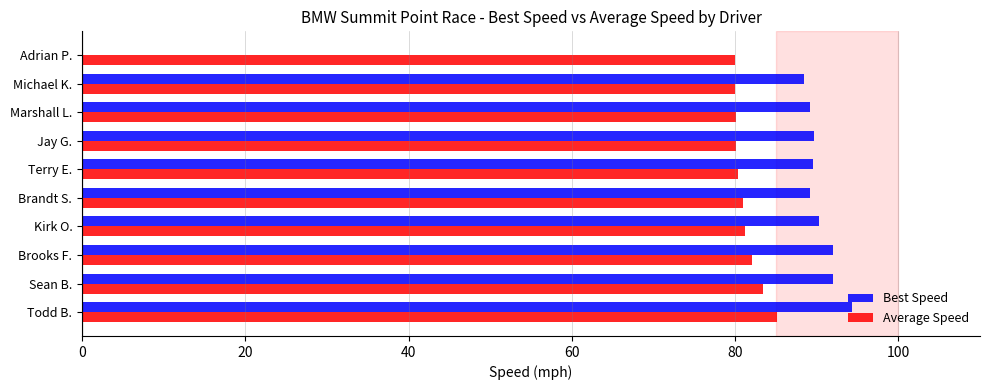

What is the total value across all series at Terry E.?

169.9